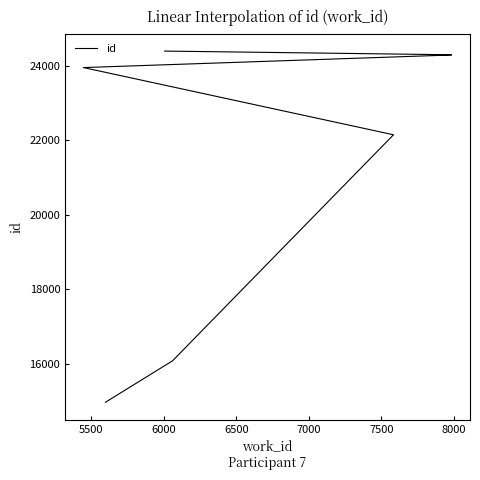

What is the value of the 10th point from the left?

24400